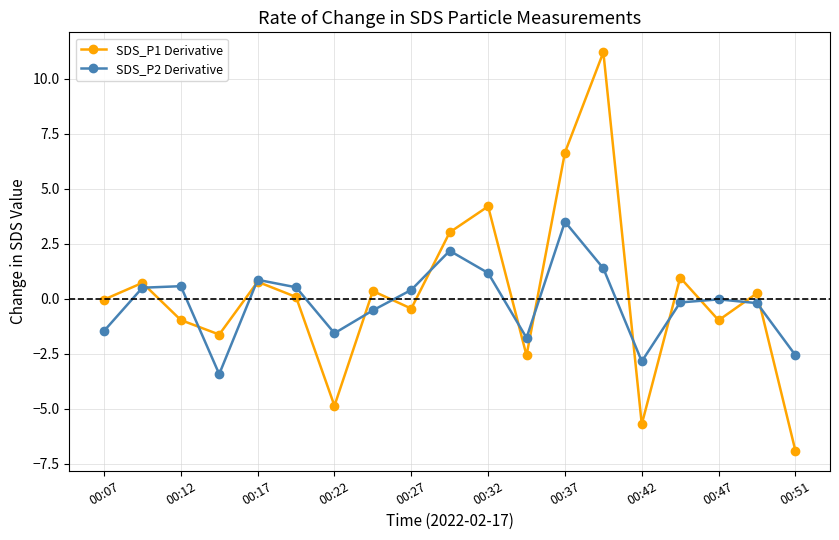

How many categories are shown in the chart?

19